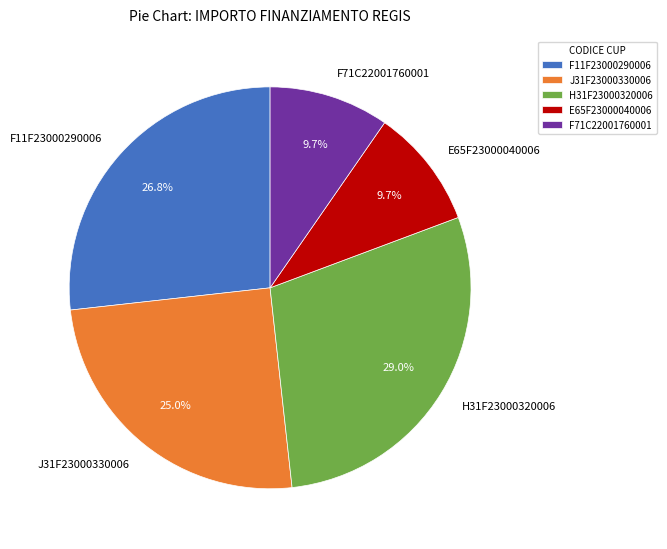

Do H31F23000320006 and F11F23000290006 together represent more than half of the pie?

Yes